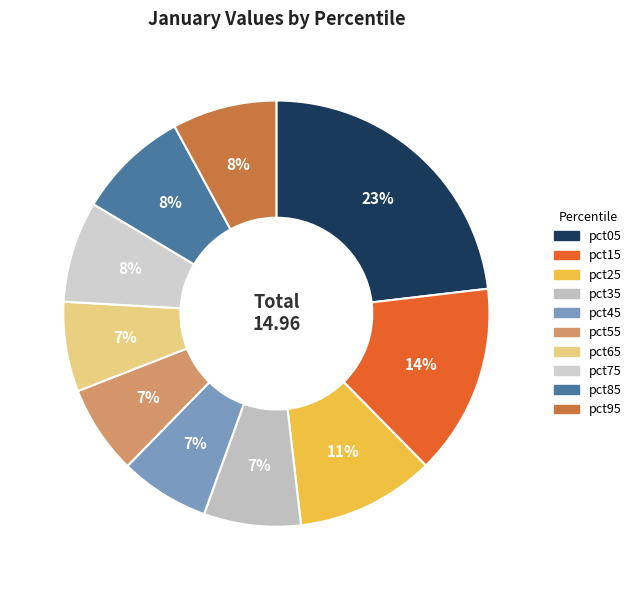

To the nearest percent, what portion does pct15 represent?

14%